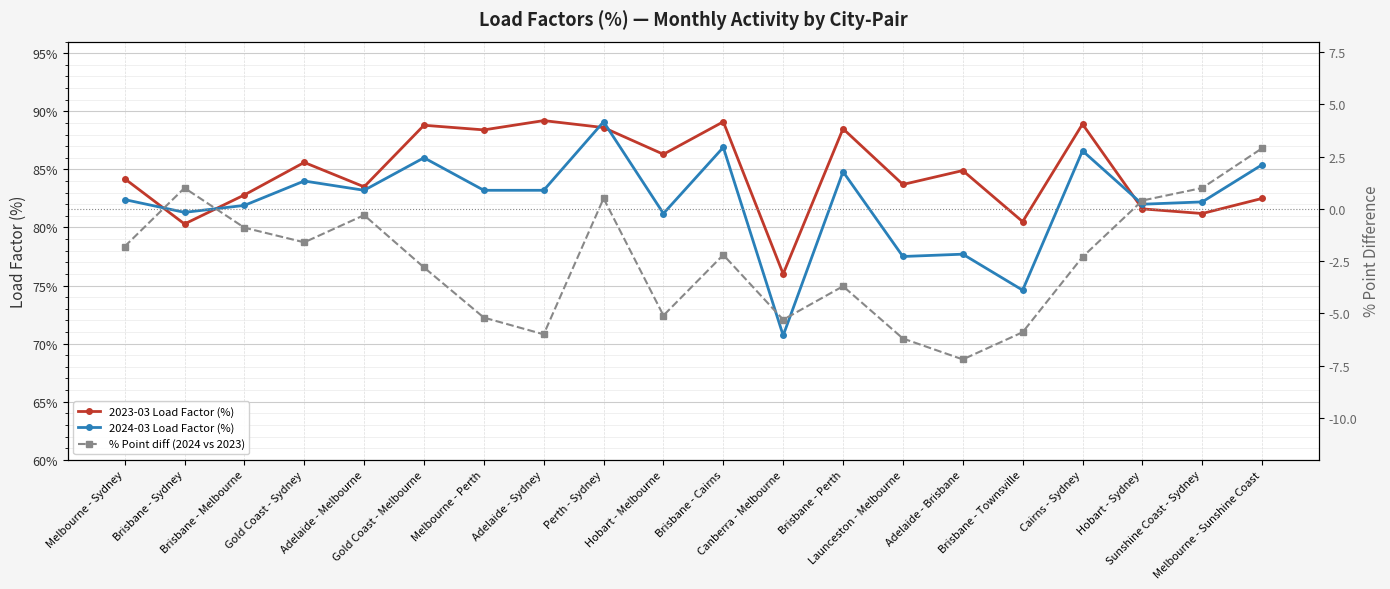

What is the lowest value of the 2023-03 Load Factor (%) series?

76.0